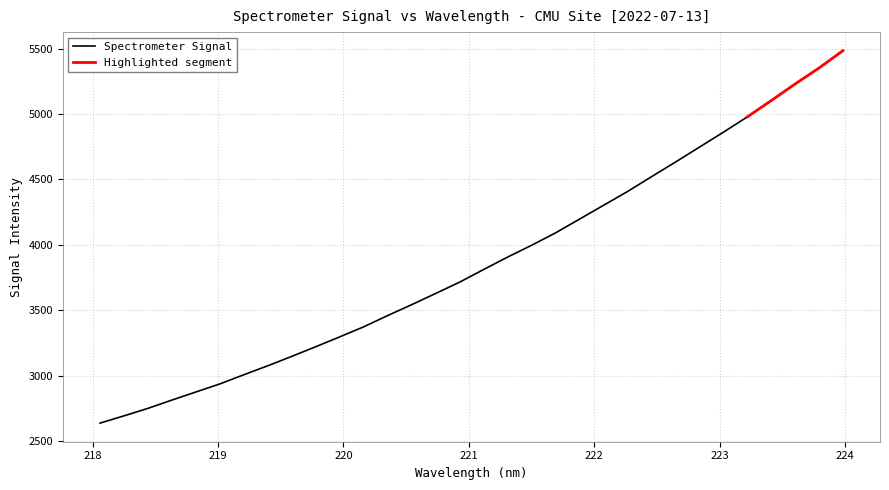

Which label corresponds to the smallest value in the chart?

218.0596